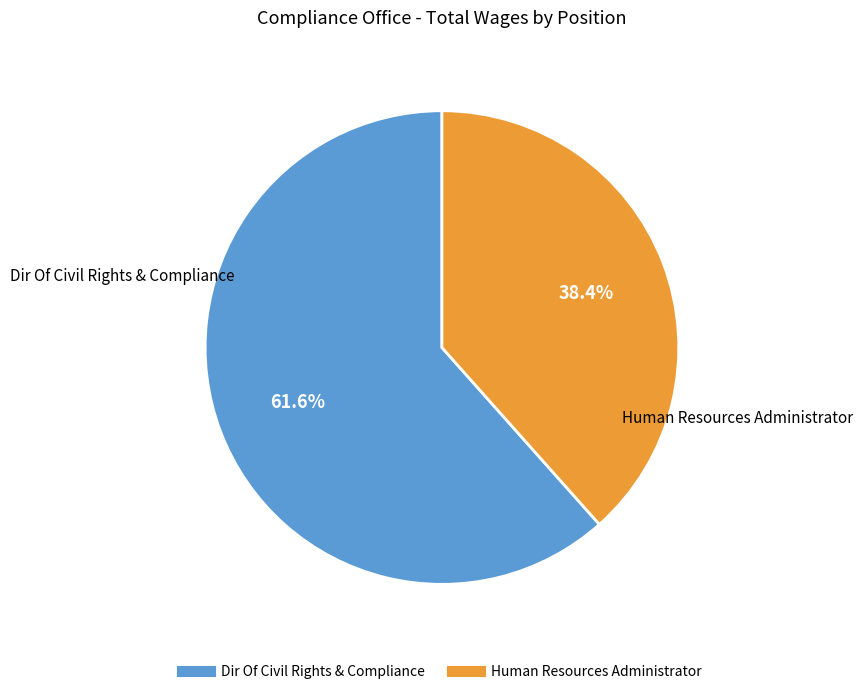

What is the ratio of the value at Human Resources Administrator to the value at Dir Of Civil Rights & Compliance?

0.6